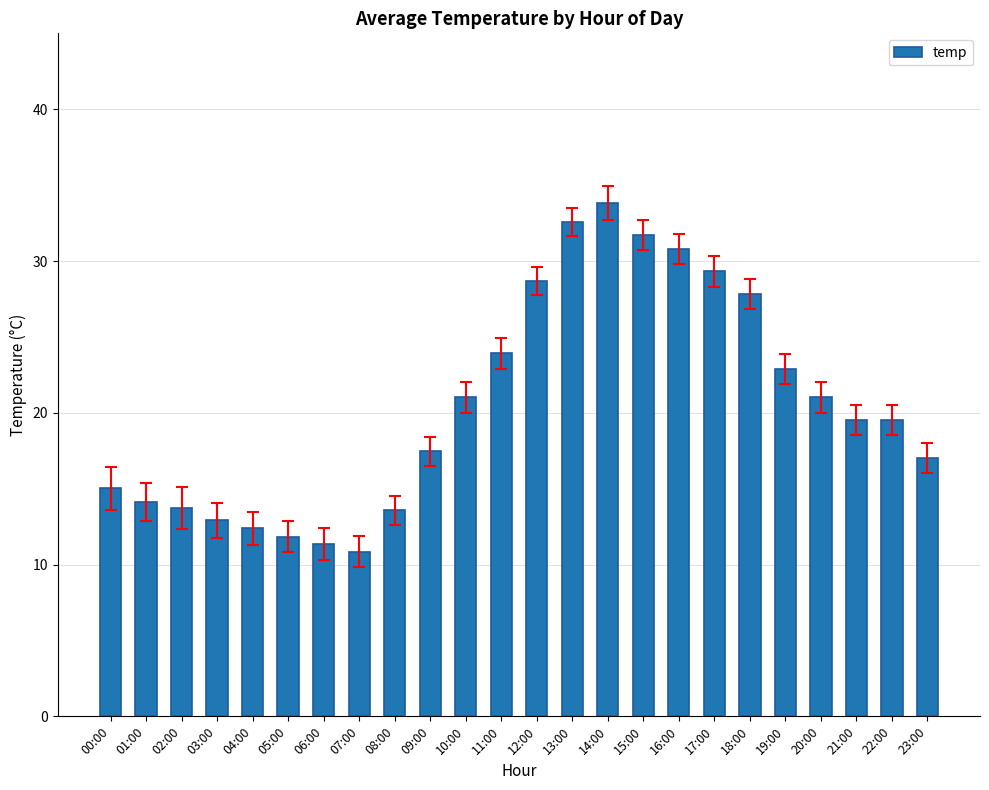

What is the difference between the maximum and minimum values?

23.0